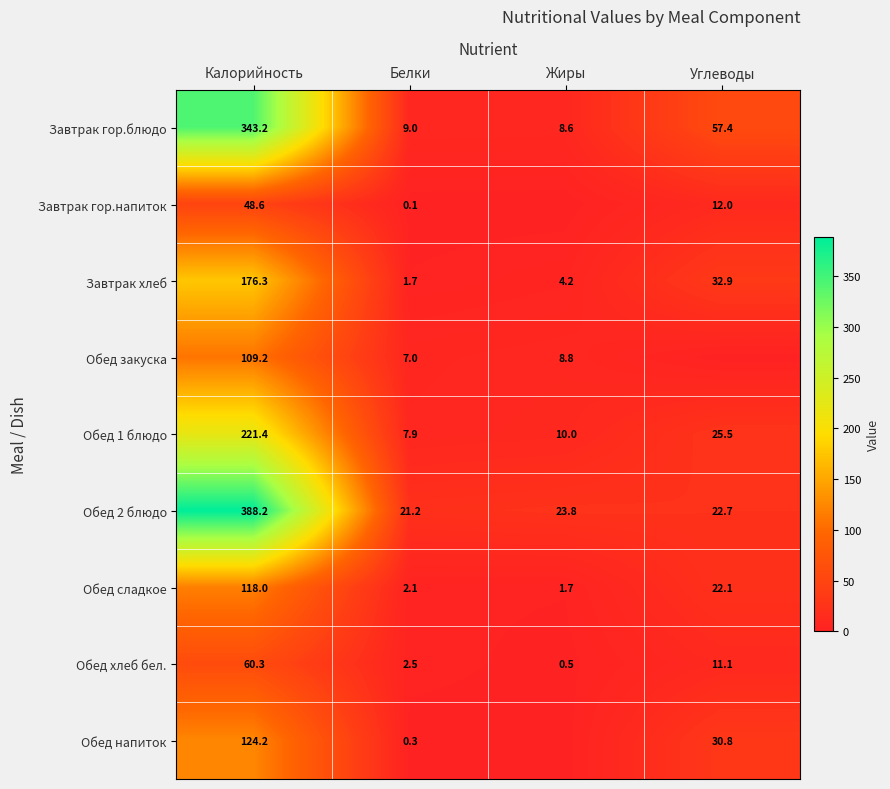

At how many categories does at least one series exceed 59?

1